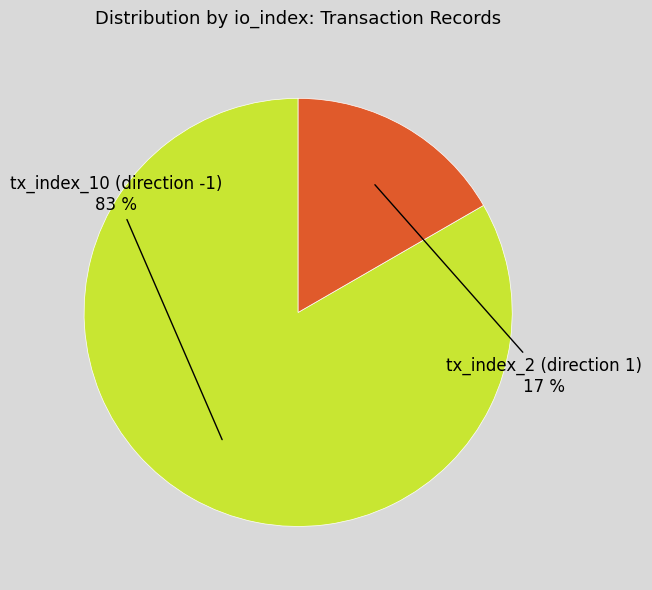

Is there any slice that represents more than half of the pie?

Yes